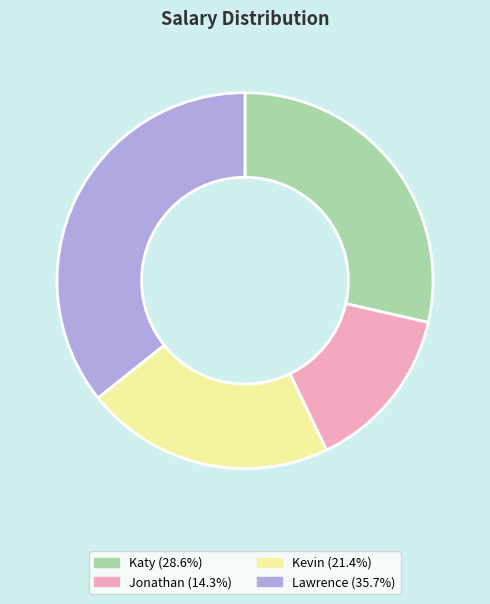

The Jonathan slice represents 14% of the pie. True or false?

True